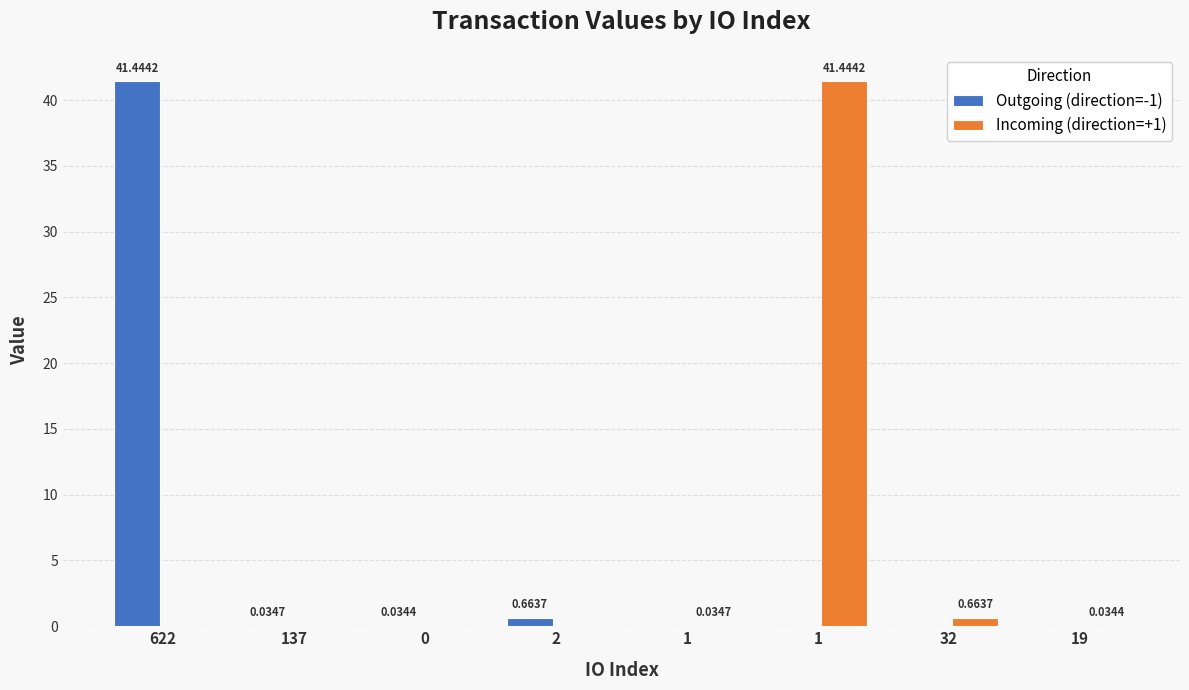

Rank the series by their maximum value, from lowest to highest.

Outgoing (direction=-1), Incoming (direction=+1)